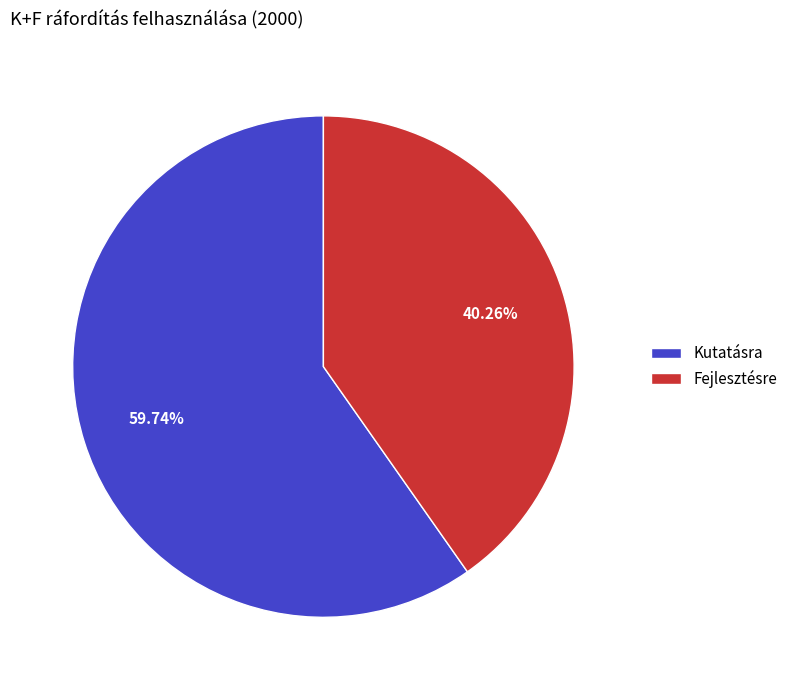

To the nearest percent, what is the average slice percentage?

50%